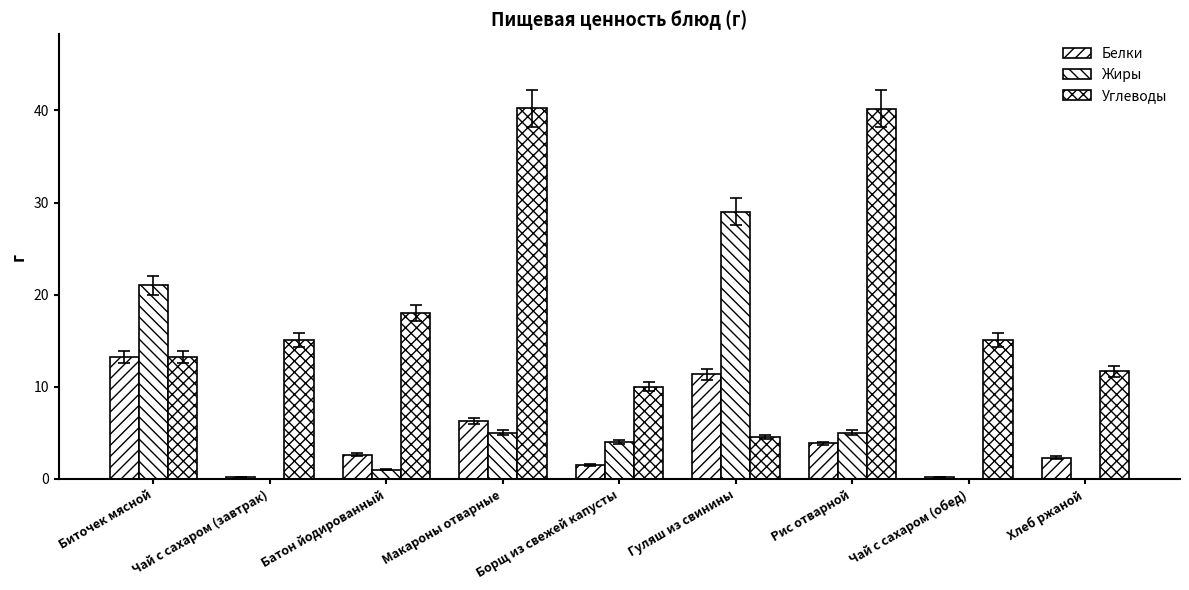

Between Гуляш из свинины and Хлеб ржаной, which is larger?

Гуляш из свинины